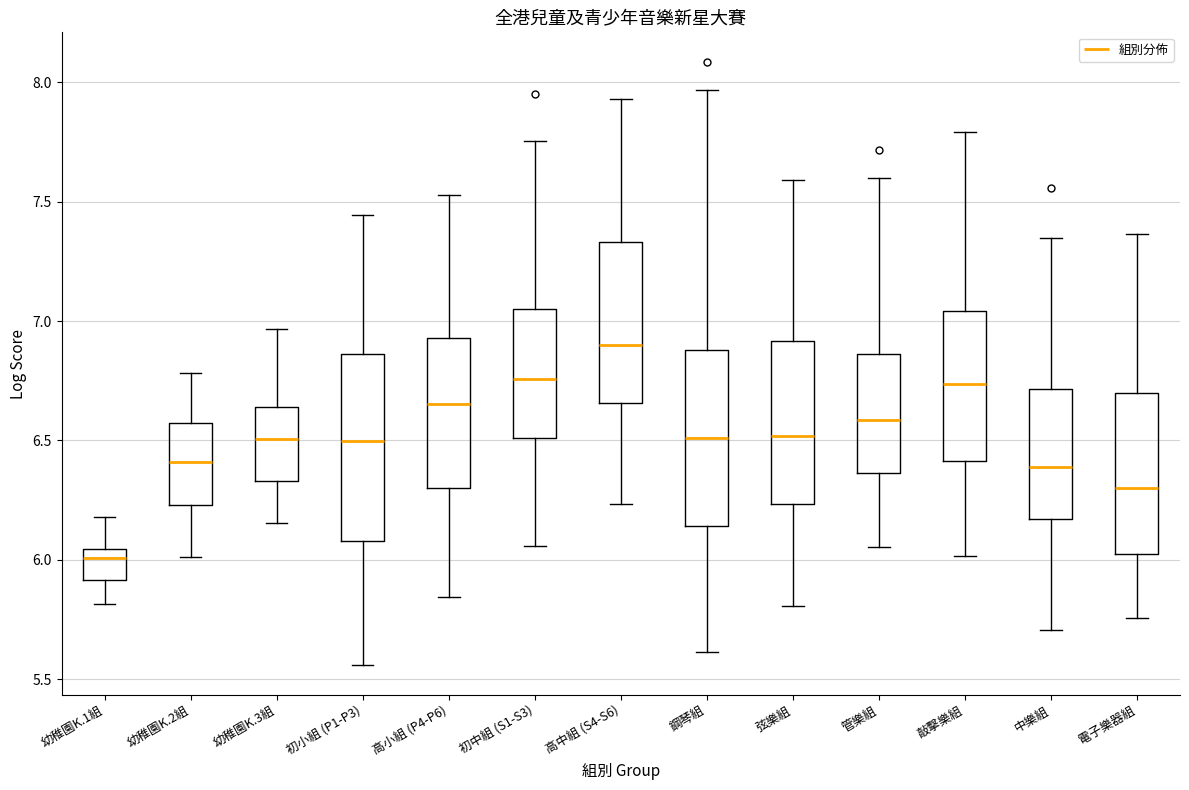

Which box's median line is the lowest?

幼稚園K.1組